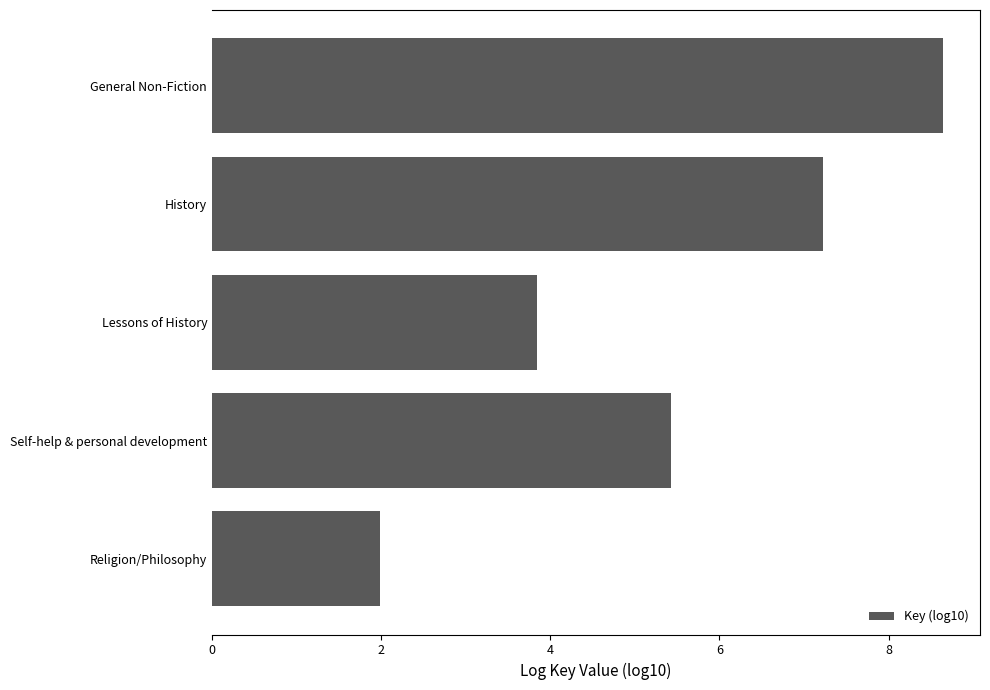

What is the difference between the maximum and minimum values?

6.7